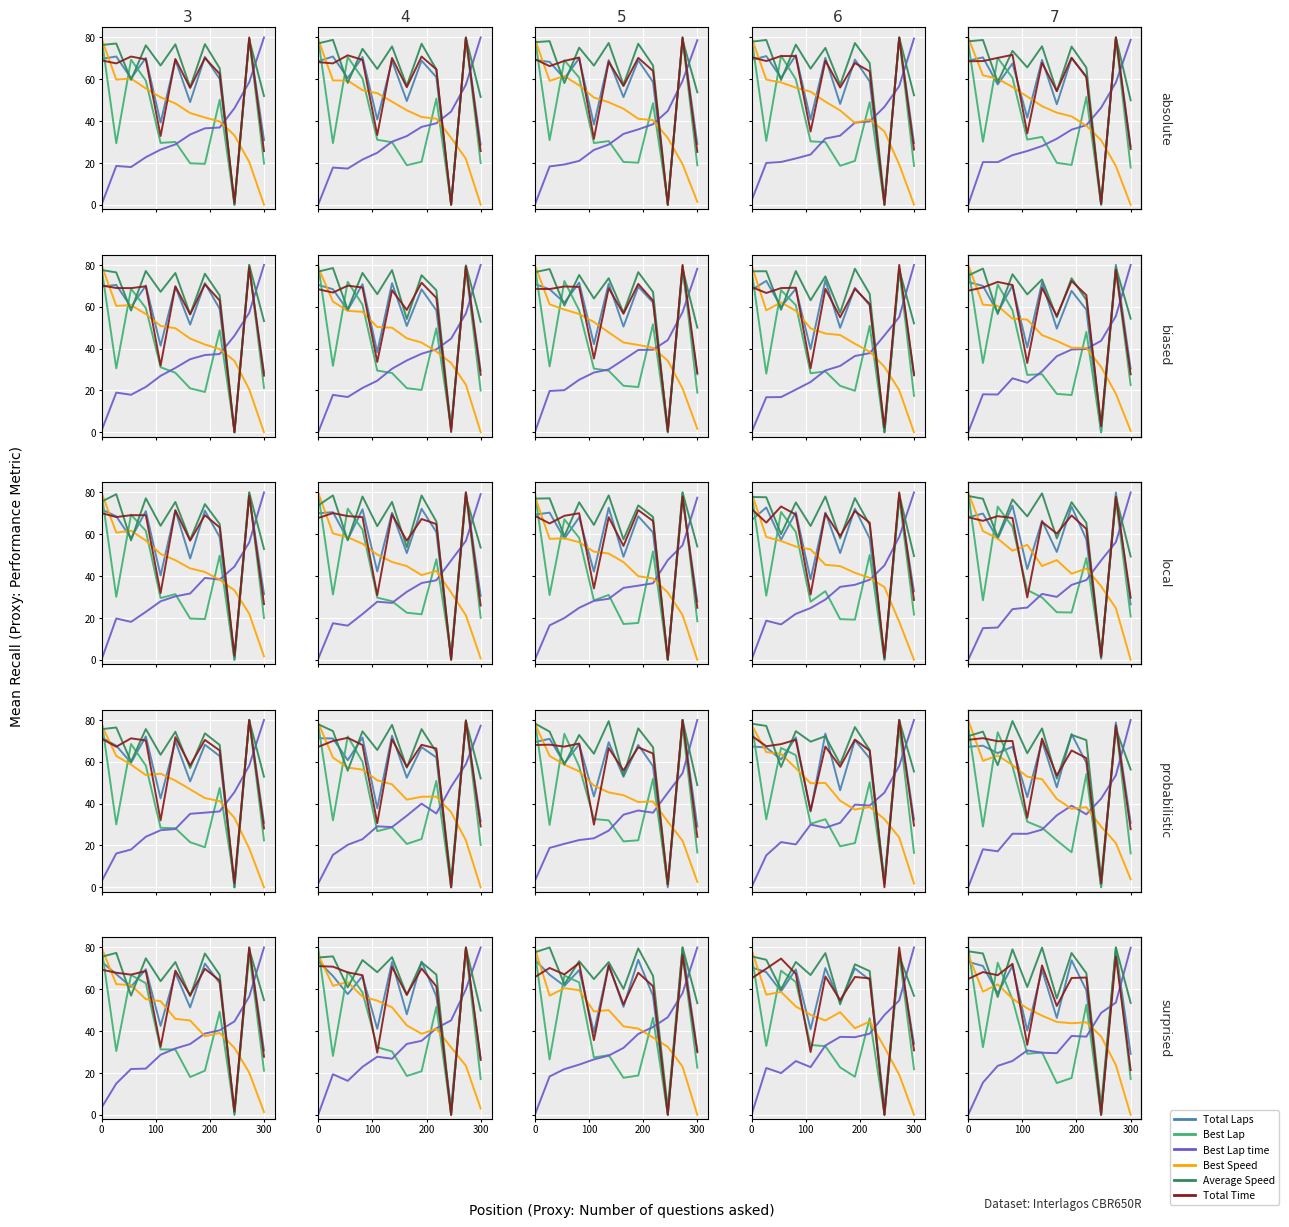

How many values in Total Time are above zero?

11